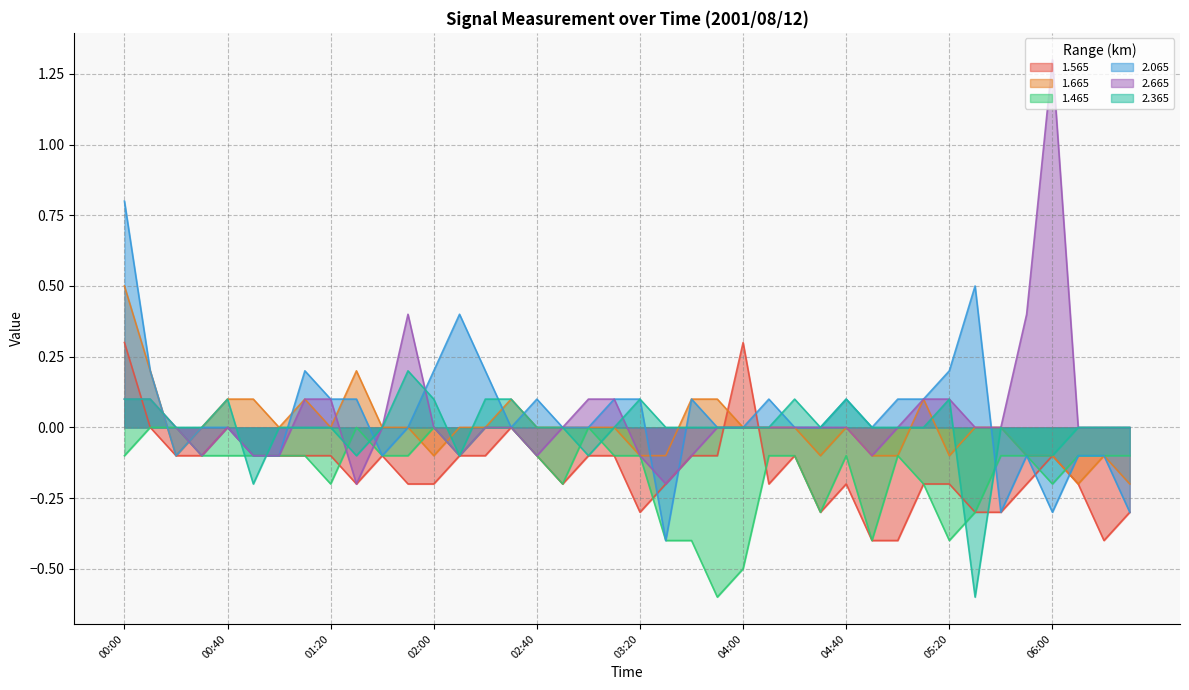

How many 1.465 values are between 0 and 1?

7